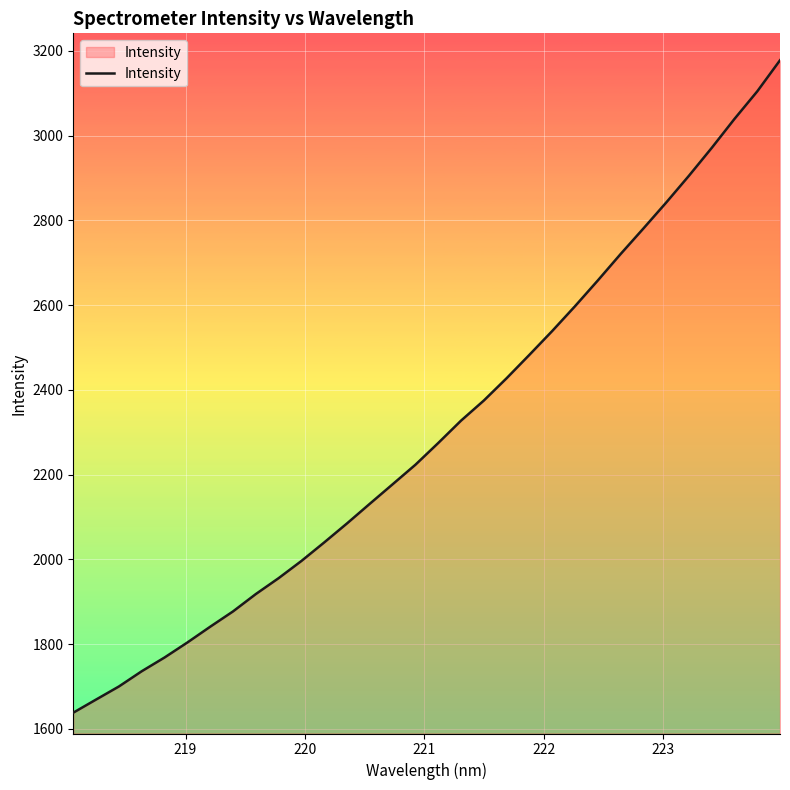

What is the maximum value shown in the chart?

3178.0